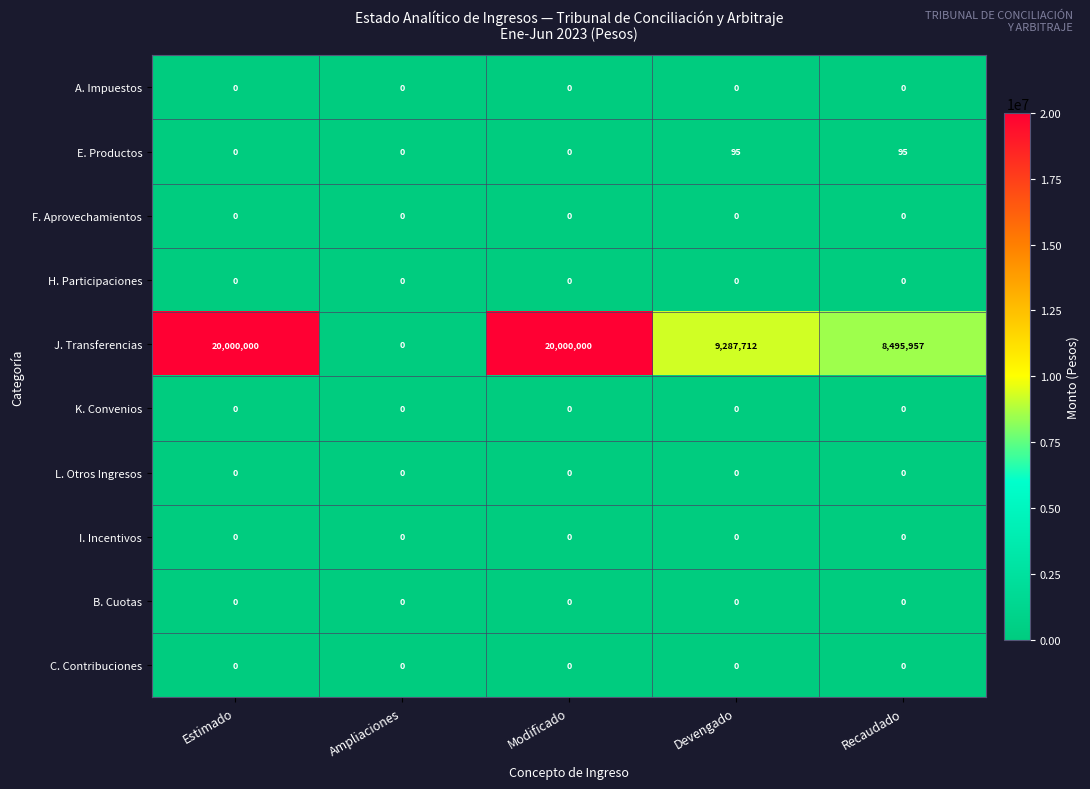

The K. Convenios series shows 0 at Devengado. True or false?

True